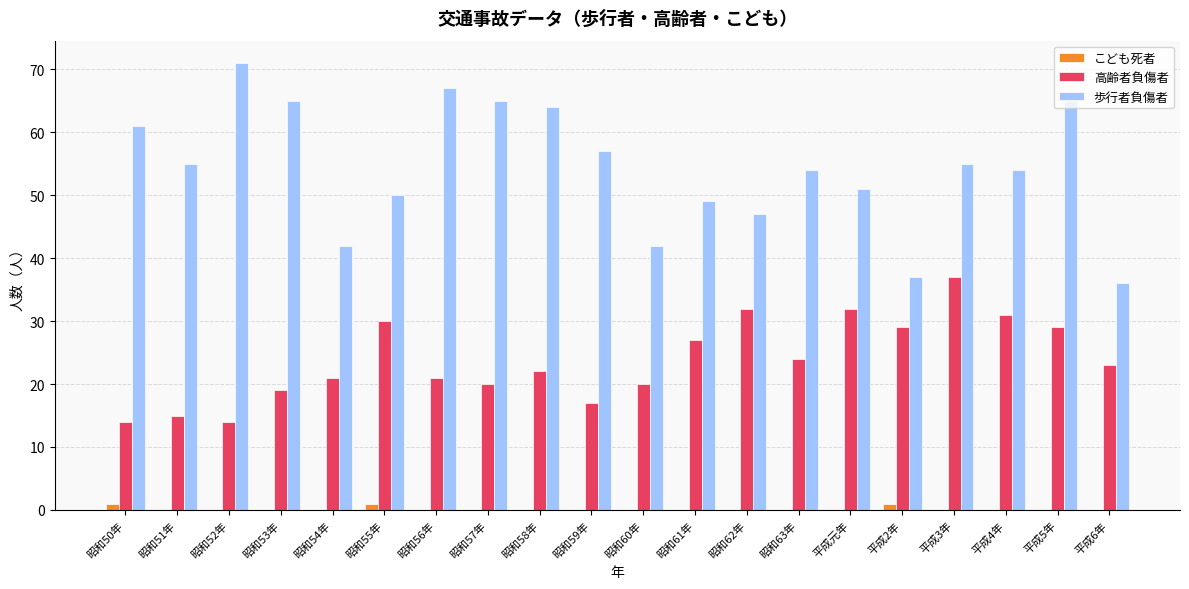

Reading left to right, list all the values displayed in this chart.

こども死者: 1	0	0	0	0	1	0	0	0	0	0	0	0	0	0	1	0	0	0	0
高齢者負傷者: 14	15	14	19	21	30	21	20	22	17	20	27	32	24	32	29	37	31	29	23
歩行者負傷者: 61	55	71	65	42	50	67	65	64	57	42	49	47	54	51	37	55	54	65	36